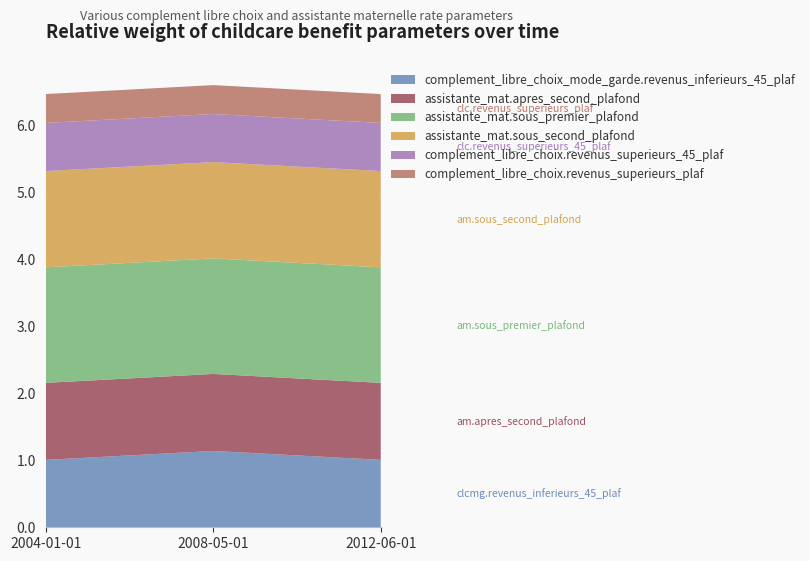

Reading right to left, list all the values displayed in this chart.

complement_libre_choix_mode_garde.revenus_inferieurs_45_plaf: 1.0	1.1	1.0
assistante_mat.apres_second_plafond: 1.2	1.2	1.2
assistante_mat.sous_premier_plafond: 1.7	1.7	1.7
assistante_mat.sous_second_plafond: 1.4	1.4	1.4
complement_libre_choix.revenus_superieurs_45_plaf: 0.7	0.7	0.7
complement_libre_choix.revenus_superieurs_plaf: 0.4	0.4	0.4